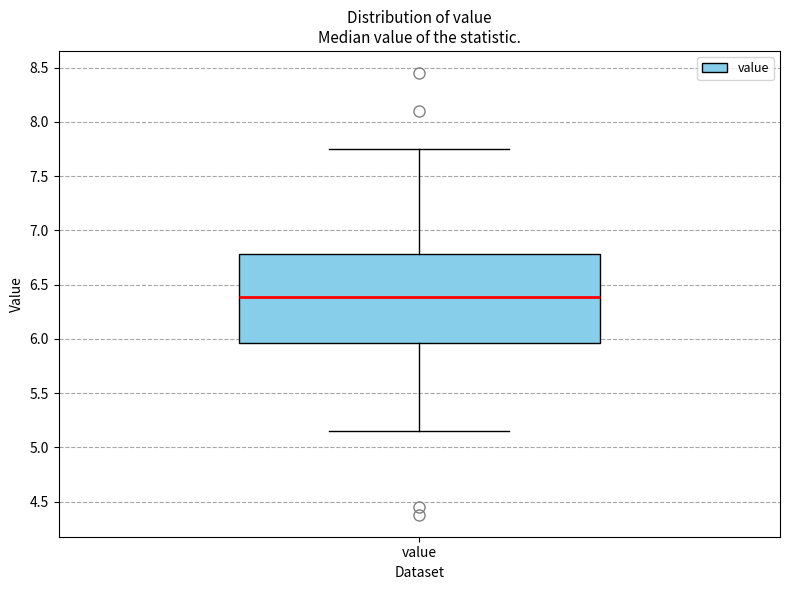

Read this box plot against the y-axis: the position of the median line, the range covered by the box, and the ends of both whiskers. The values are not printed on the chart, so give them approximately, as read against the axis.

median 6.40, box 5.95 to 6.80, whiskers 5.15 to 7.75